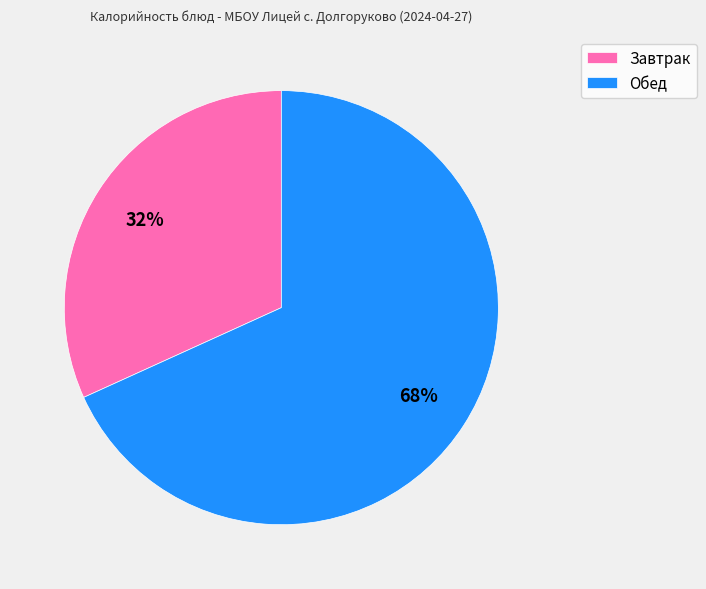

The Обед slice represents 68% of the pie. True or false?

True